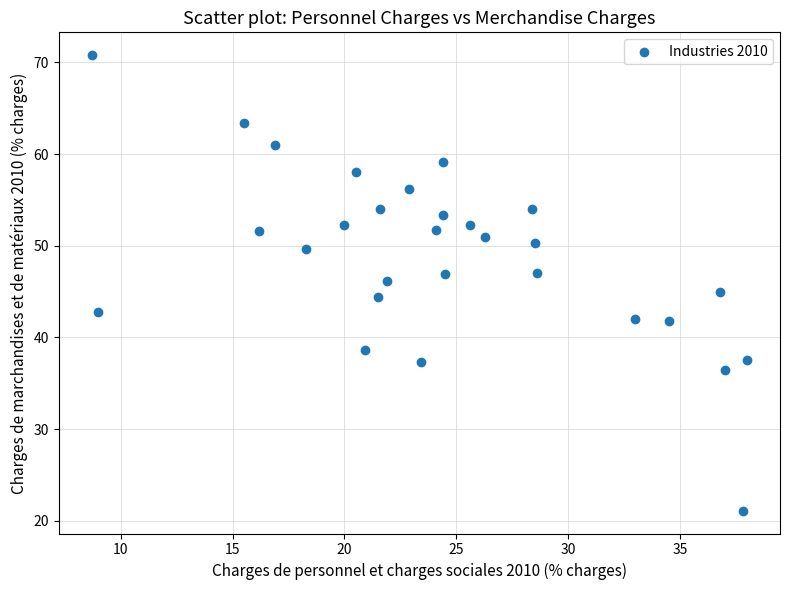

What is the range of Y values (max minus min)?

49.7